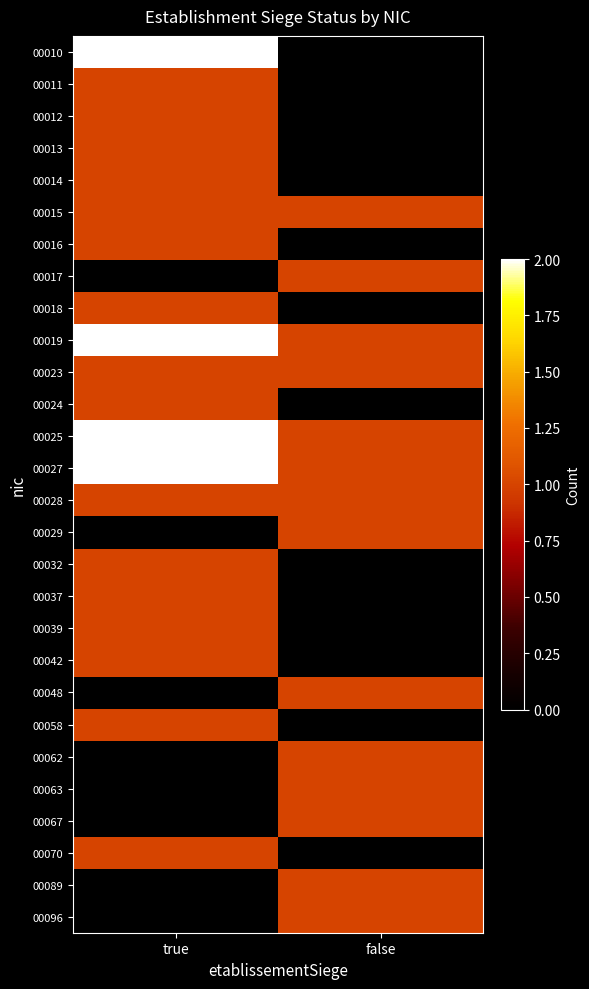

What is the difference between the highest and lowest values at false?

1